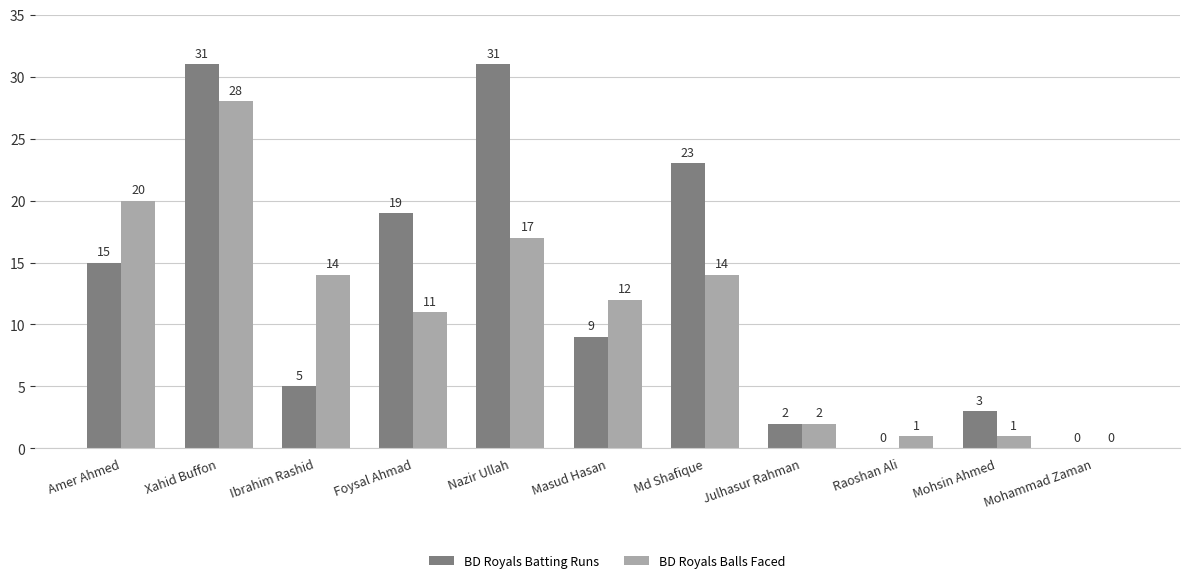

Which series has the largest total across all categories?

BD Royals Batting Runs